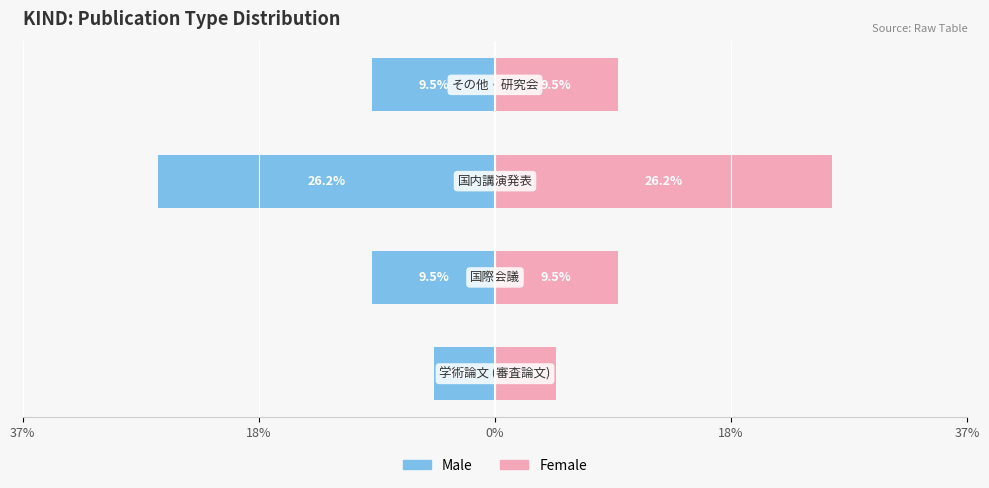

What is the value of the Male bar at the 1st from the left?

-4.8